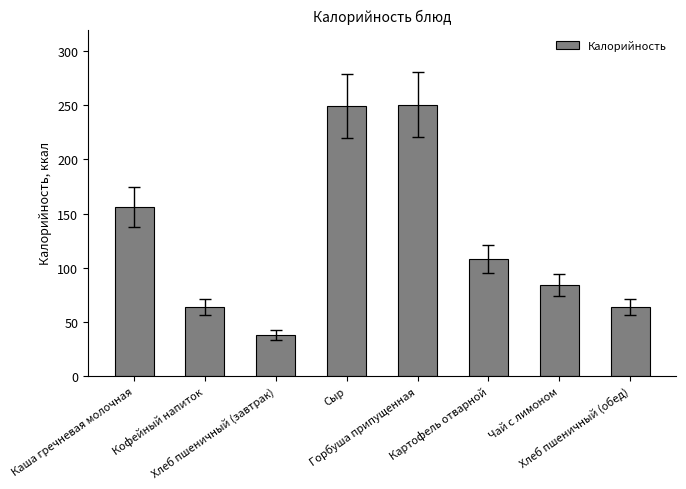

True or false: the data shows 98.8 at Хлеб пшеничный (обед).

False